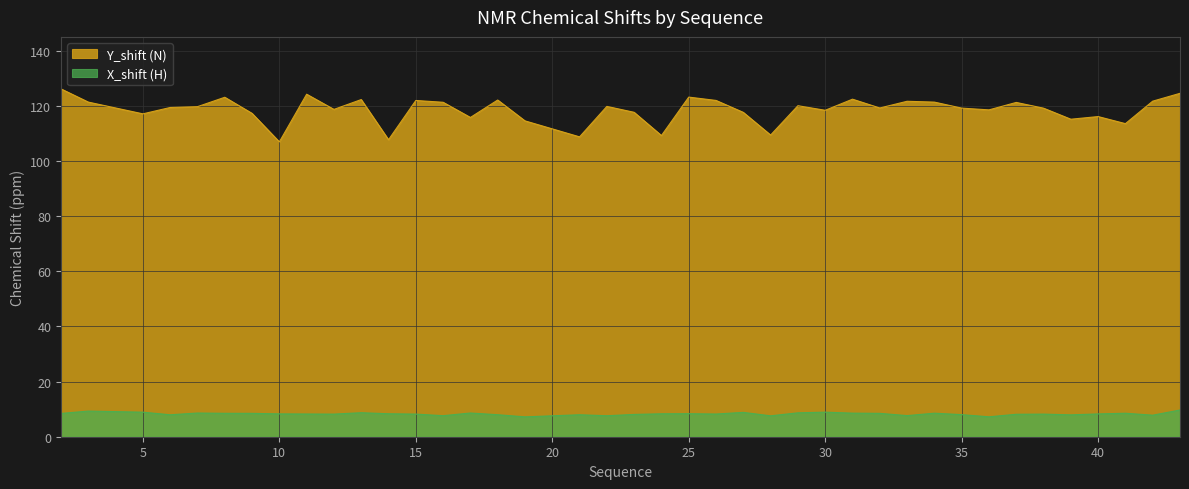

What is the total value across all series at 8?

131.6